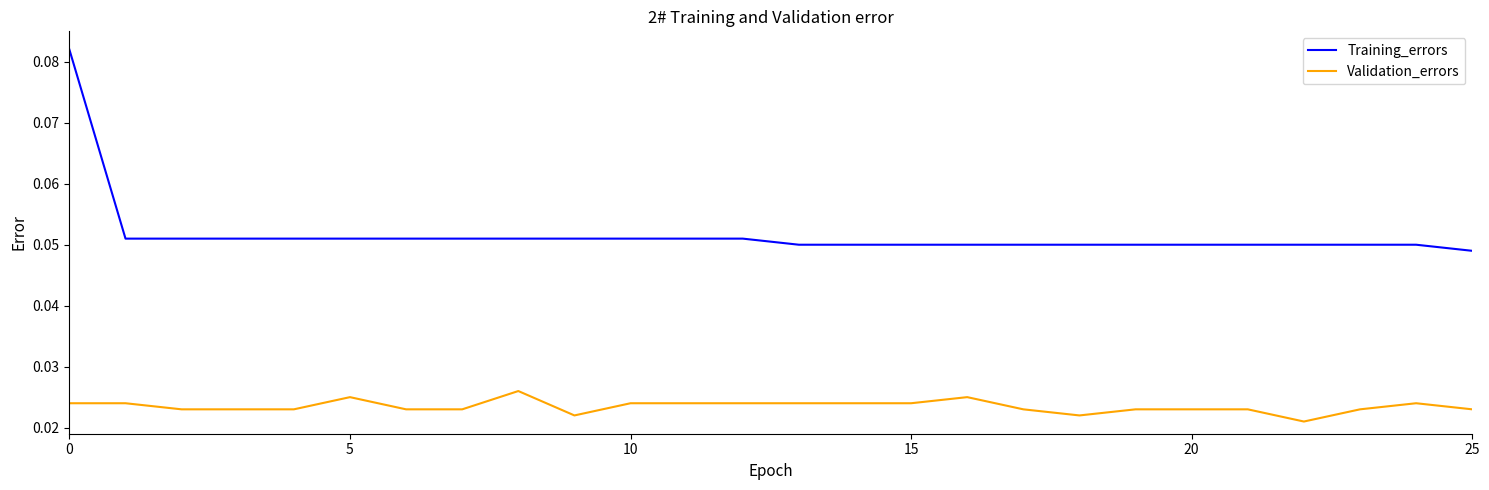

True or false: Training_errors and Validation_errors intersect in this chart.

False